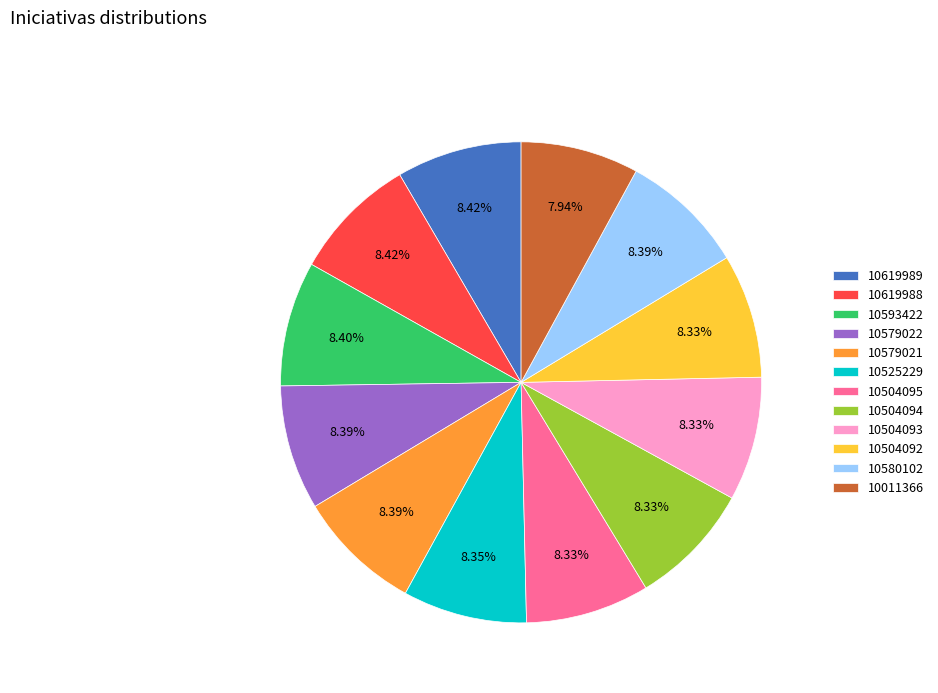

How many segments does this pie chart have?

12